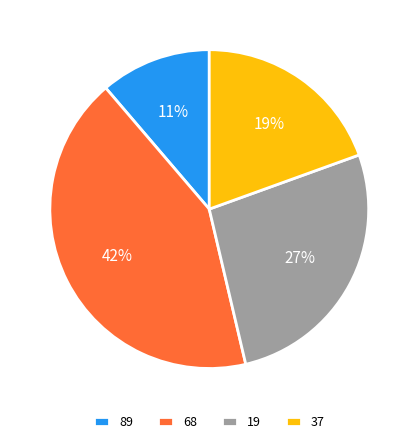

To the nearest percent, what is the difference between the largest and smallest slice percentages?

31%